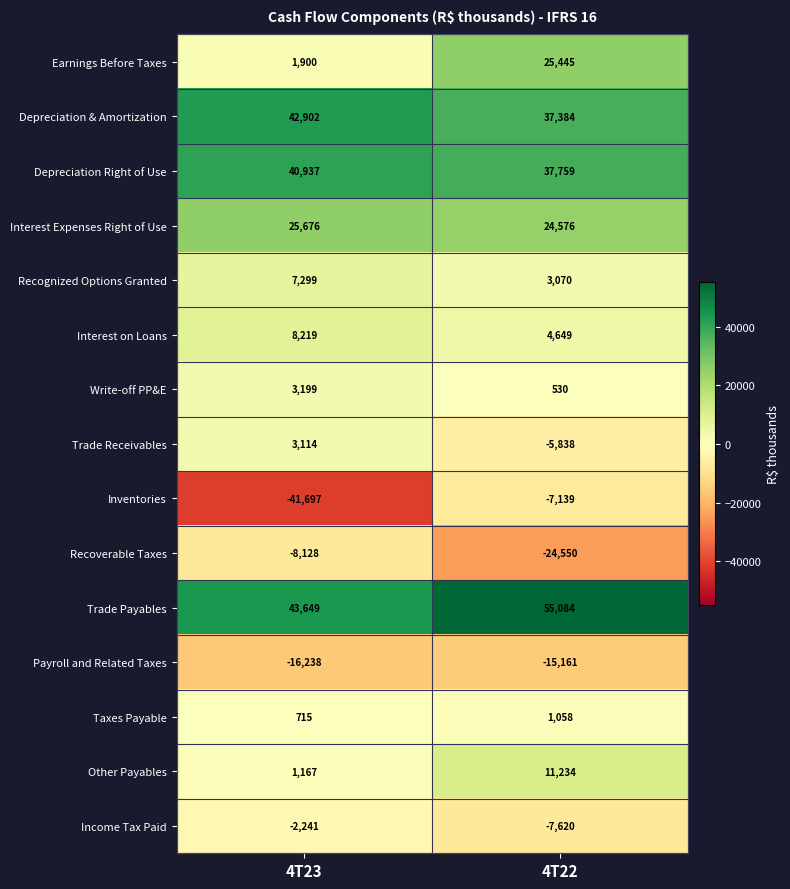

What is the smallest value displayed?

-41697